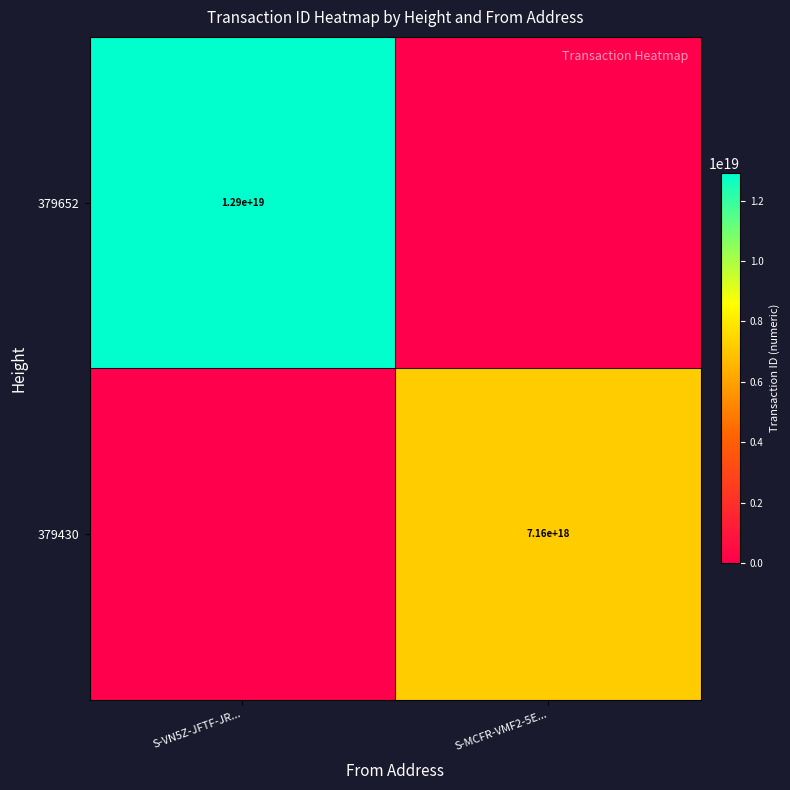

Is it true that 379652 equals 12900000000000000000 at S-VN5Z-JFTF-JR...?

True